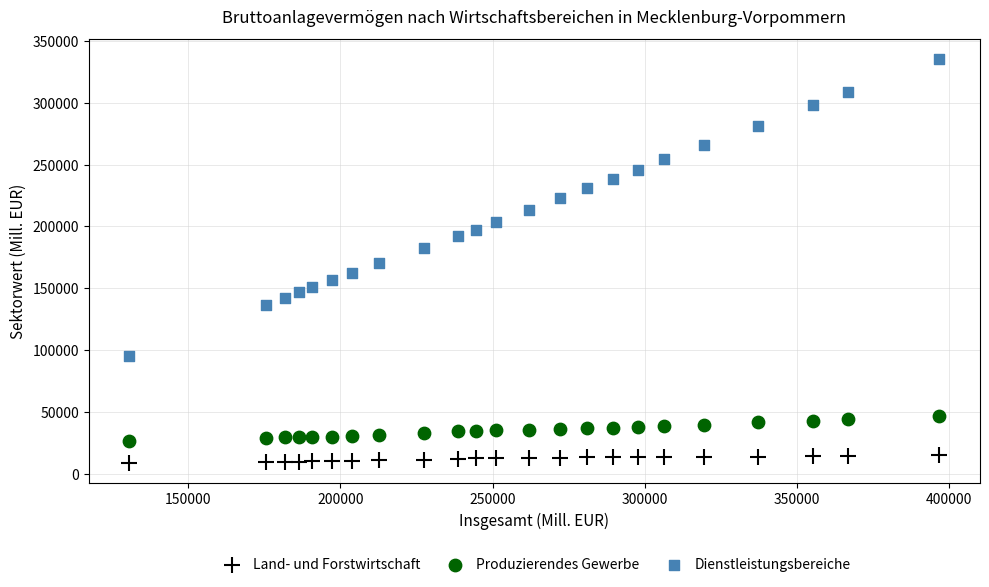

What are all the series names shown in the legend?

Land- und Forstwirtschaft, Produzierendes Gewerbe, Dienstleistungsbereiche